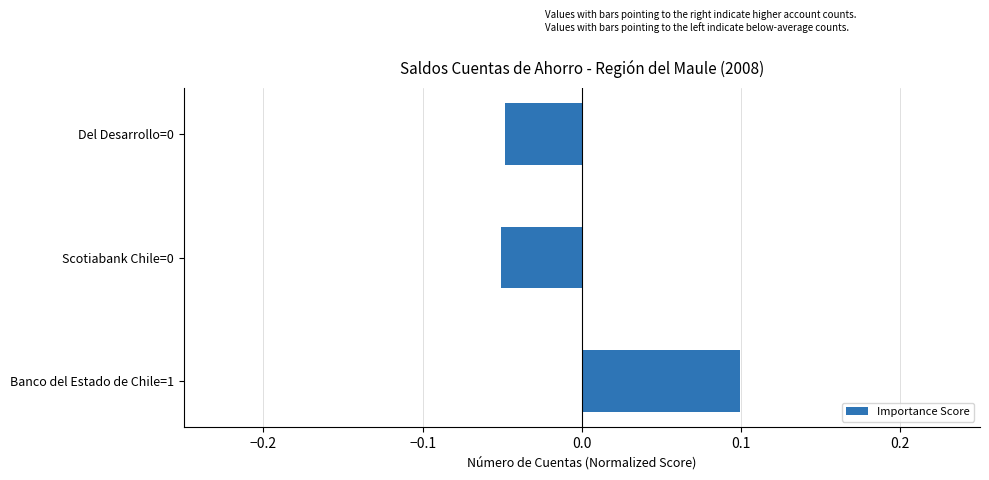

True or false: the data shows -0.0 at Scotiabank Chile=0.

False